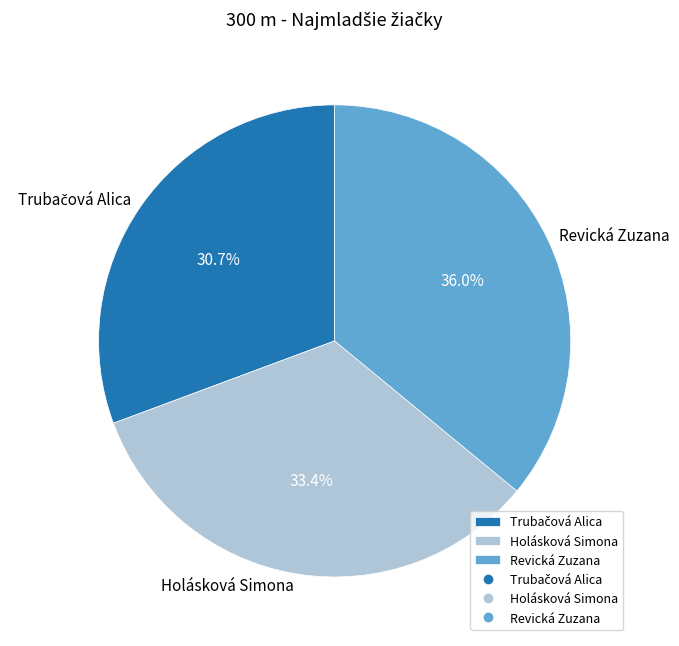

Combined, do Holásková Simona and Revická Zuzana account for over 50%?

Yes